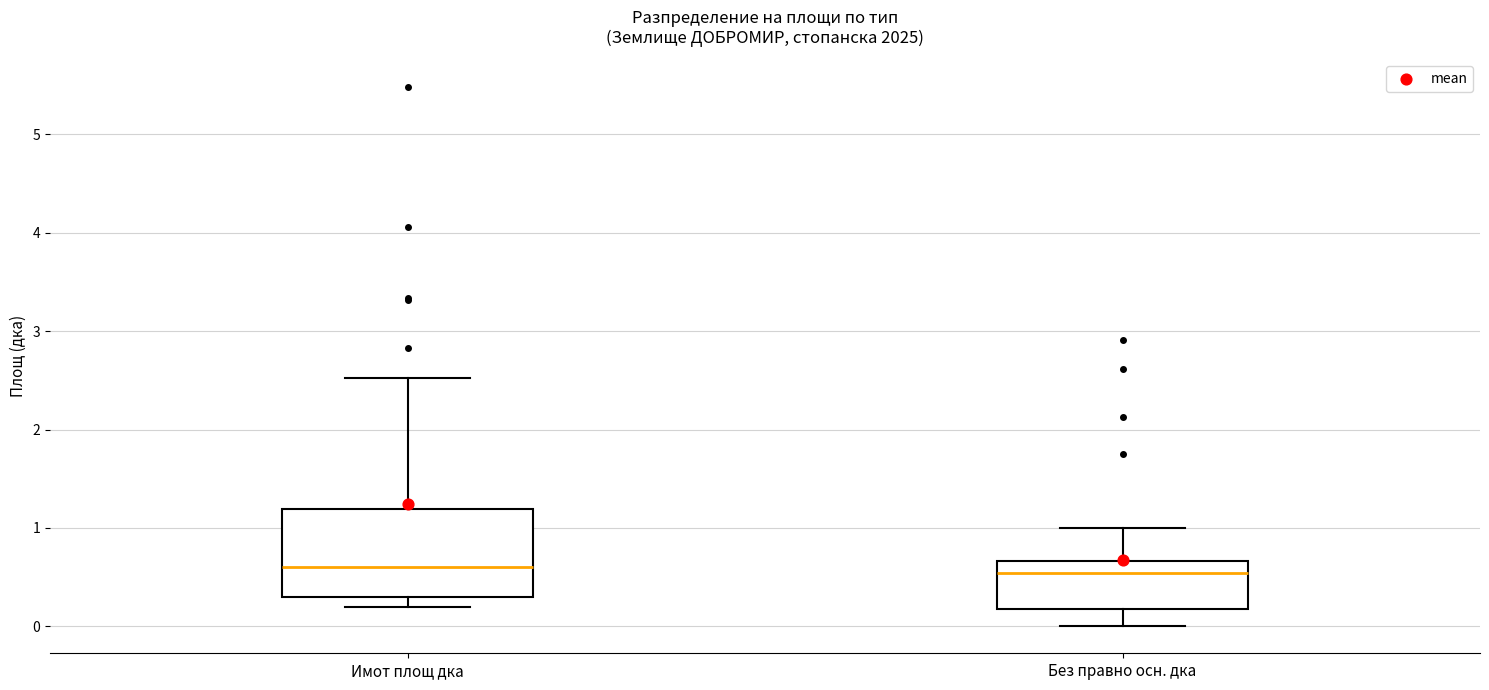

Which box is the tallest, from its lower edge to its upper edge?

Имот площ дка